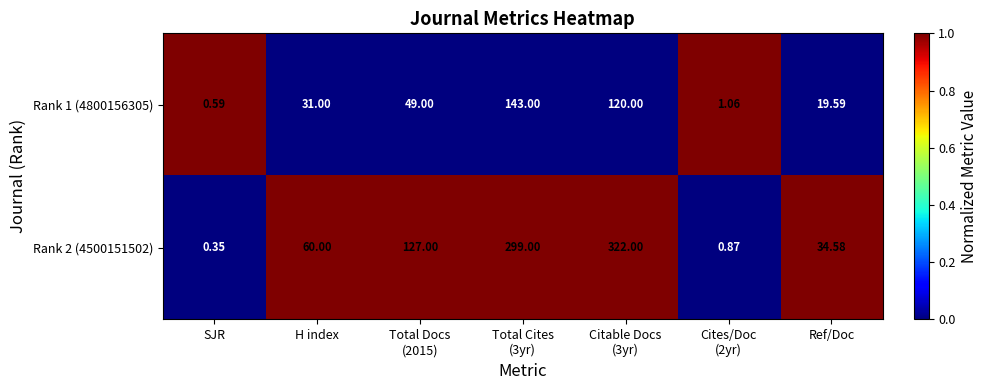

How many distinct data groups are displayed?

2